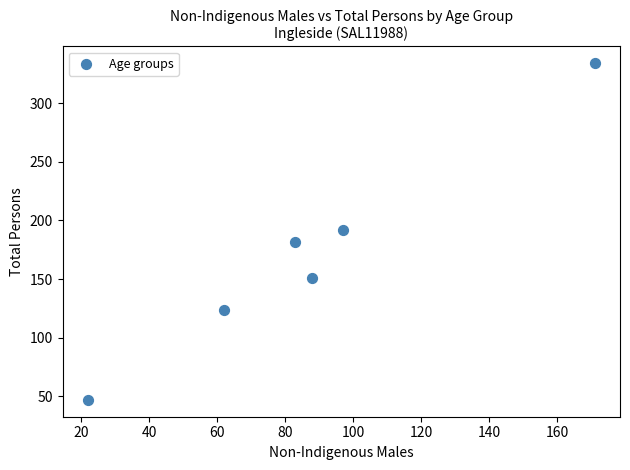

What is the range of X values (max minus min)?

149